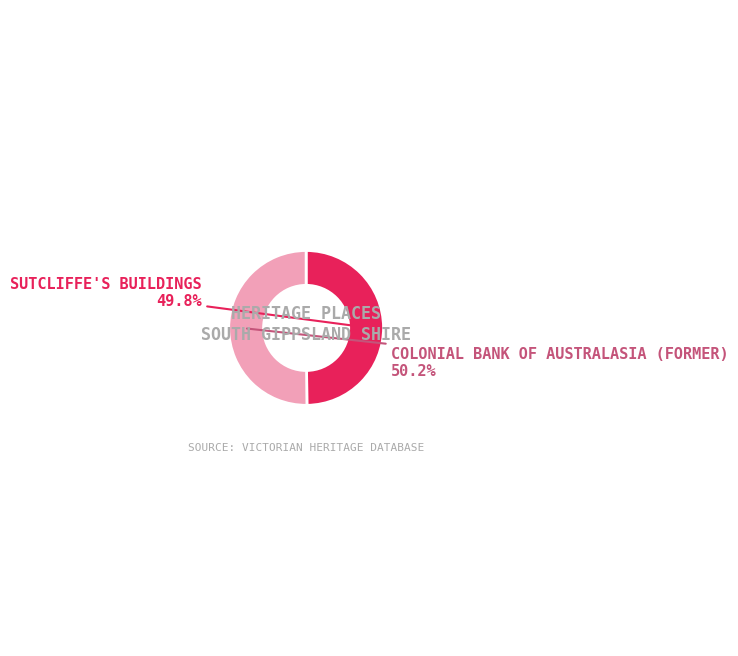

What percentage do SUTCLIFFE'S BUILDINGS and COLONIAL BANK OF AUSTRALASIA (FORMER) together represent?

100.0%